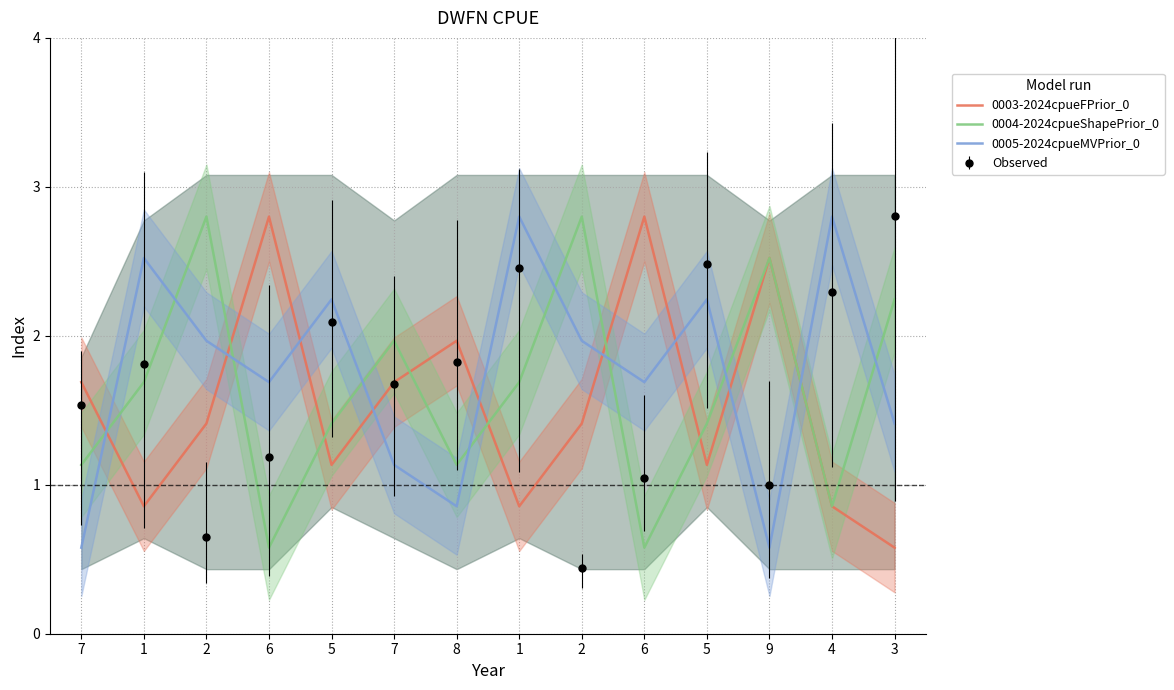

Which series has the widest spread of values?

col_8